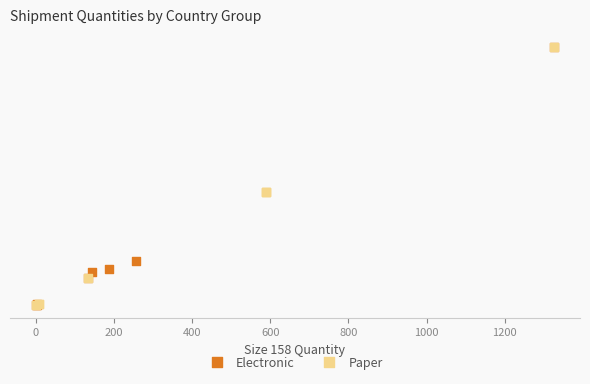

Which series has the widest spread of Y values?

Electronic